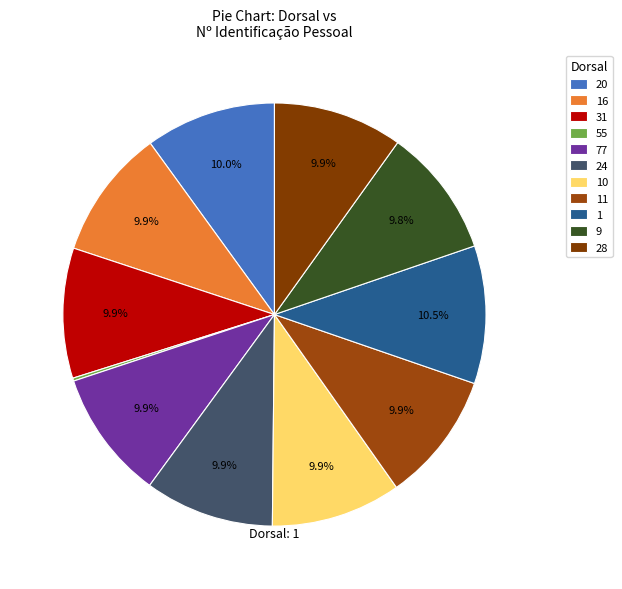

Is it true that 10 is 10% of the pie?

True